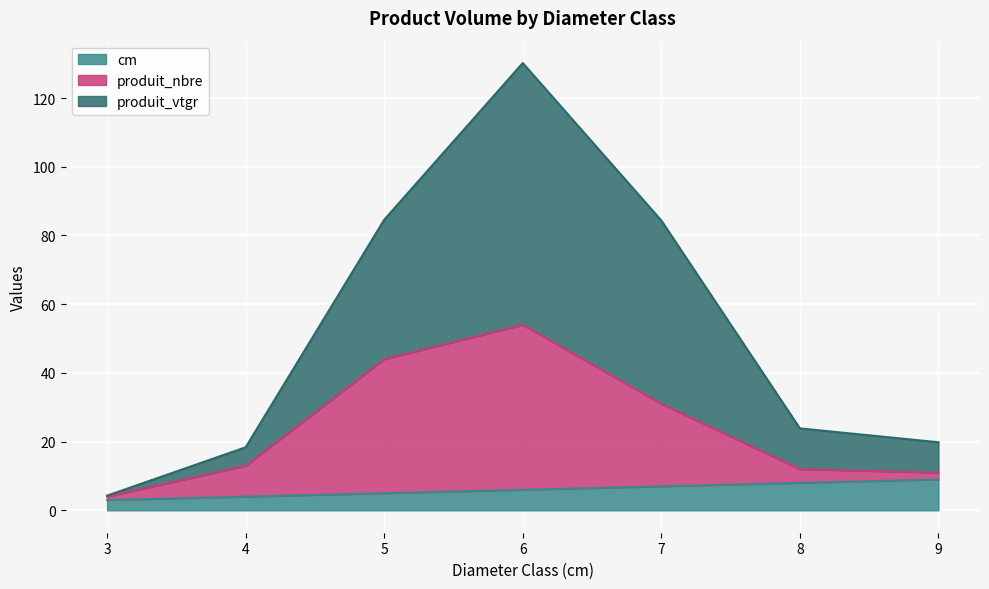

What is the difference between the second highest and second lowest values in the cm series?

4.0